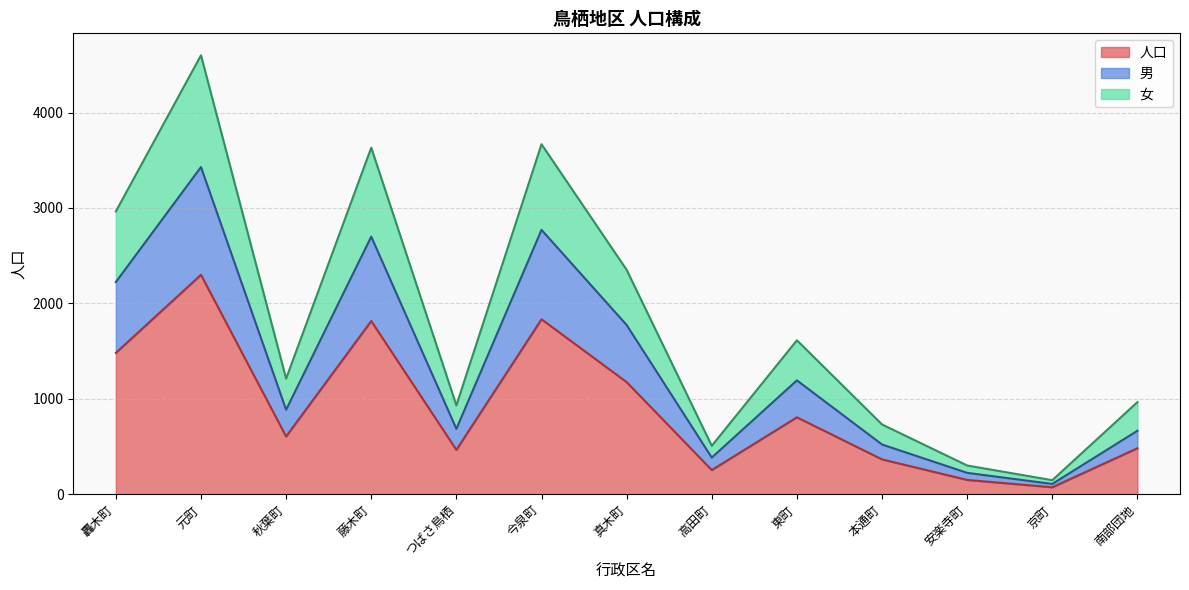

What are all the series names shown in the legend?

人口, 男, 女